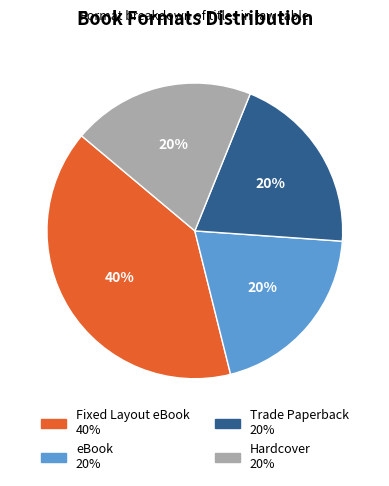

Does any single category account for the majority?

No